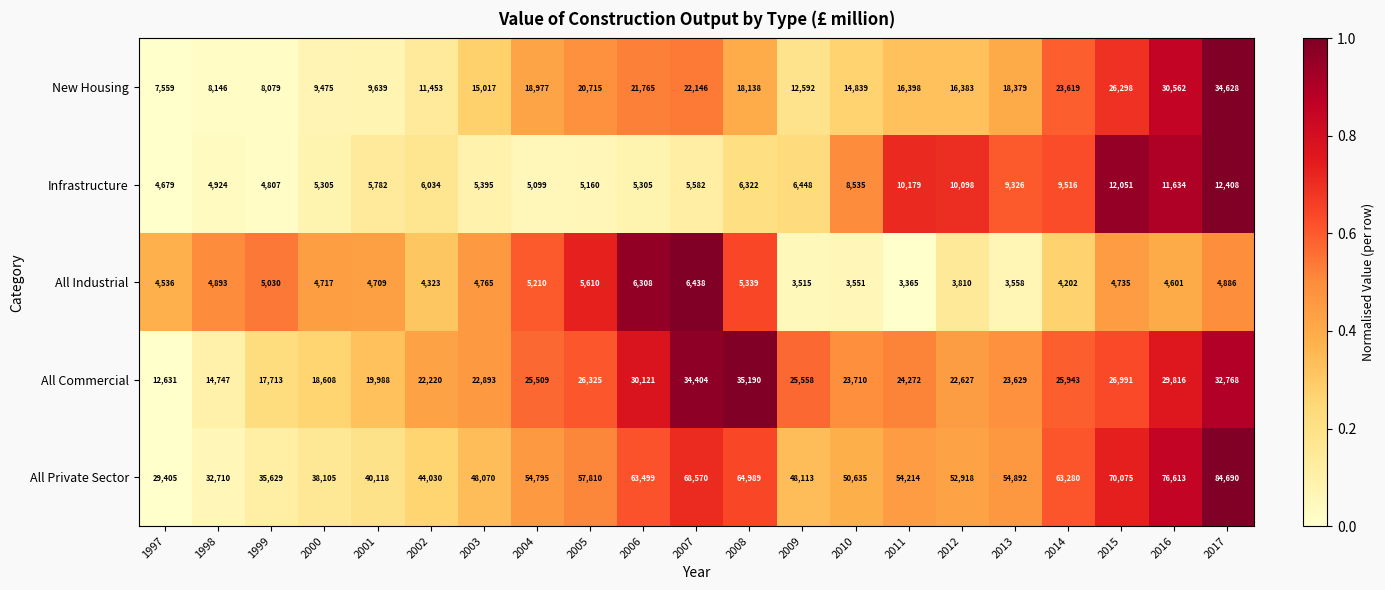

At 2009, list the series in order from smallest to largest.

All Industrial, Infrastructure, New Housing, All Commercial, All Private Sector